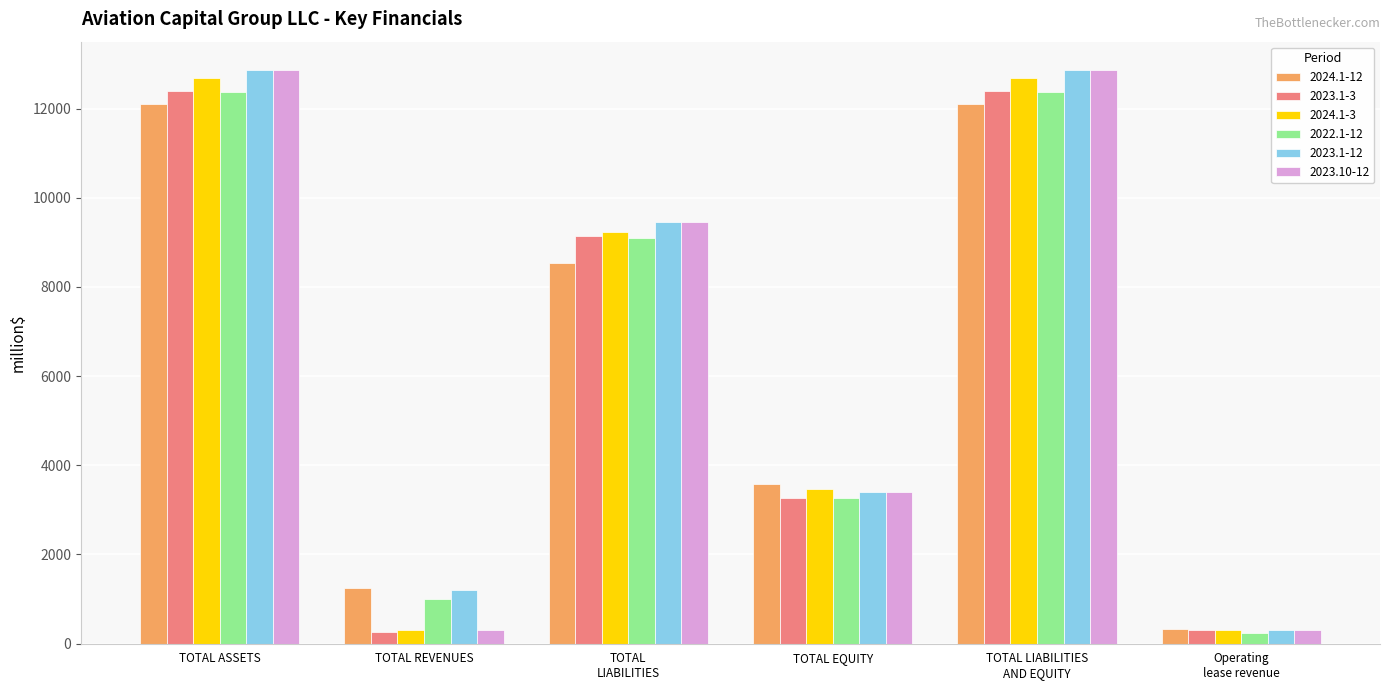

At how many categories does at least one series exceed 8283?

3